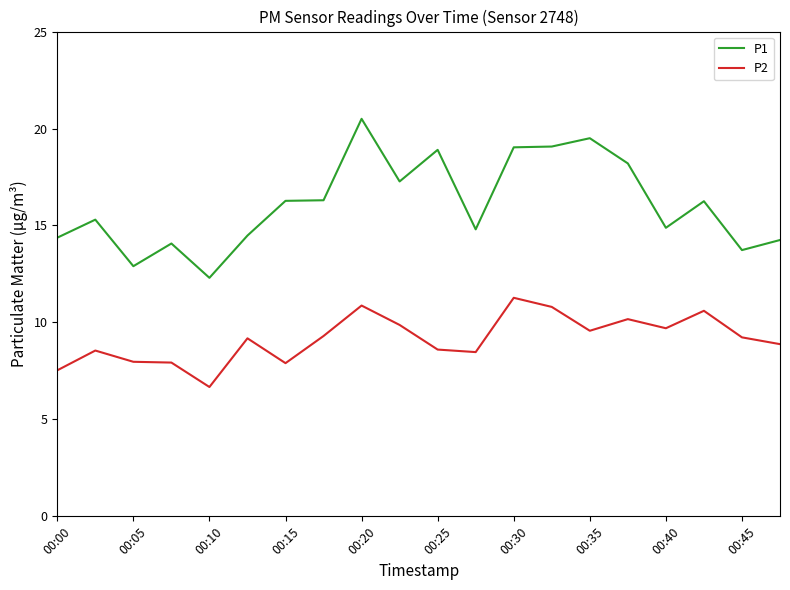

Which series has the largest range (max minus min)?

P1